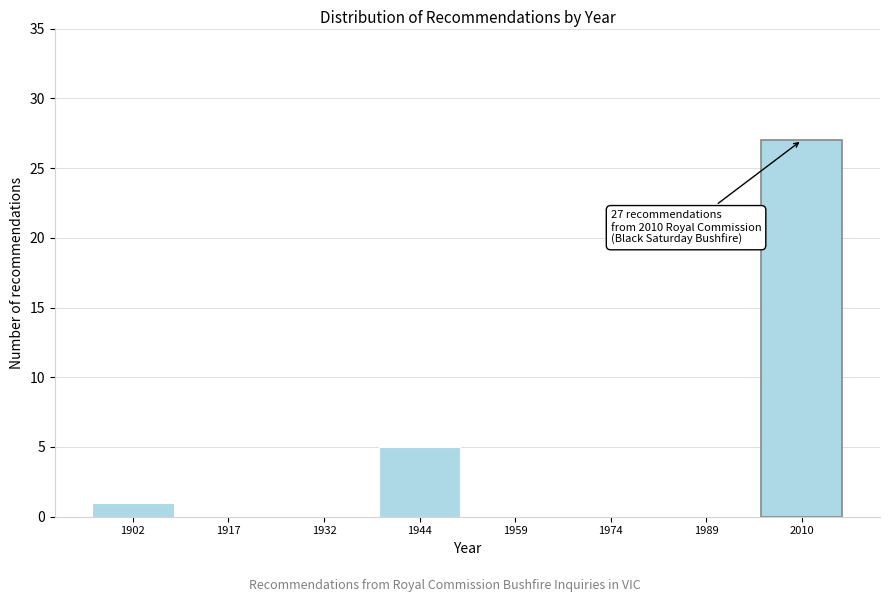

Reading left to right, what are all the values shown in this chart?

1902=1	1917=0	1932=0	1944=5	1959=0	1974=0	1989=0	2010=27